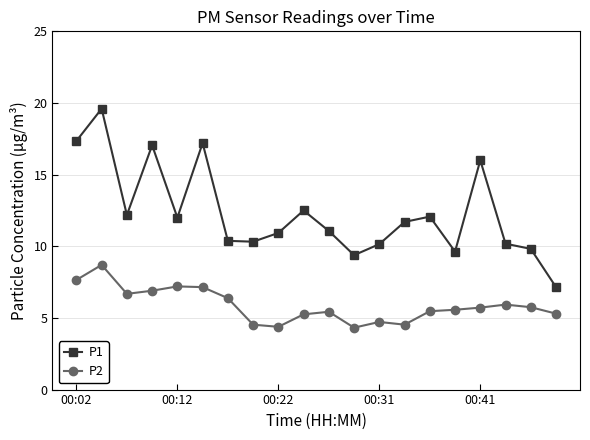

Which series has the largest range (max minus min)?

P1